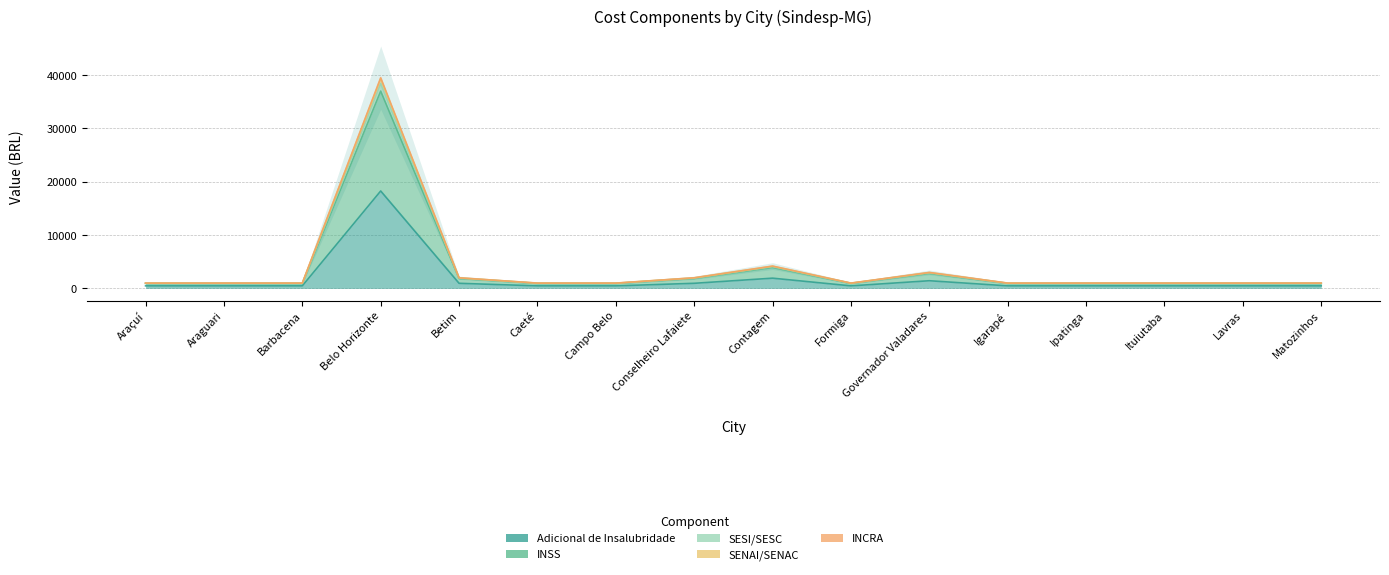

The value of SENAI/SENAC at Belo Horizonte is 38404.5. True or false?

True